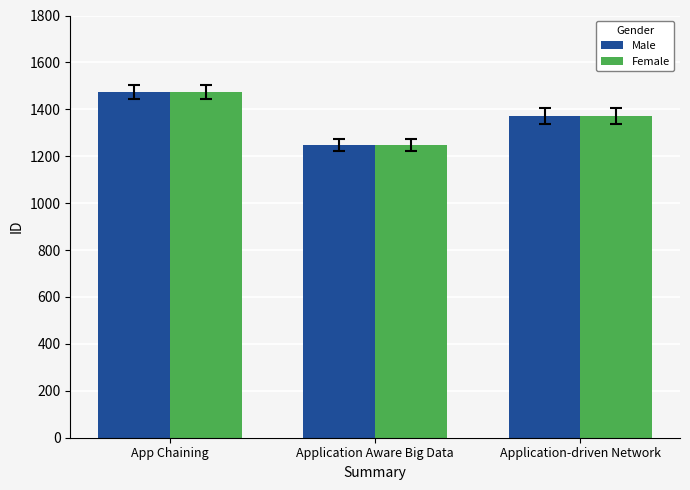

Read the Male value at Application-driven Network, to the nearest 50.

1350